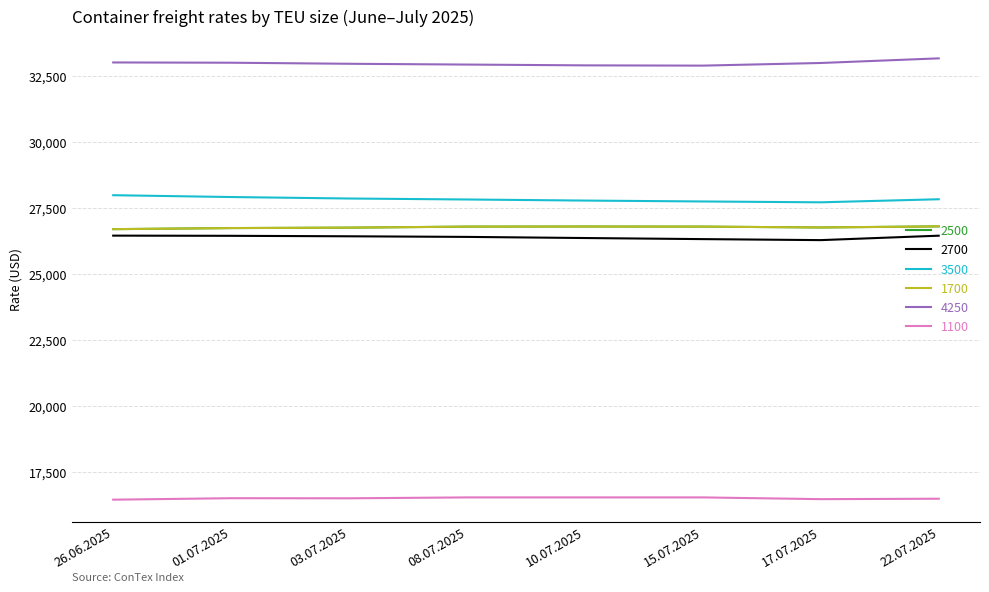

Between 26.06.2025 and 03.07.2025, which series saw the biggest shift?

3500